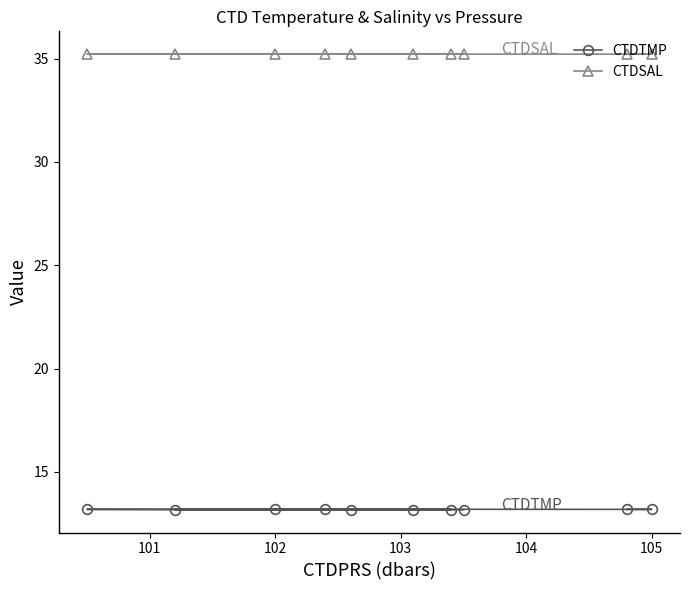

Reading left to right, transcribe all the data shown in this chart.

CTDTMP: 13.2	13.2	13.2	13.2	13.2	13.2	13.2	13.2	13.2	13.2
CTDSAL: 35.2	35.2	35.2	35.2	35.2	35.2	35.2	35.2	35.2	35.2